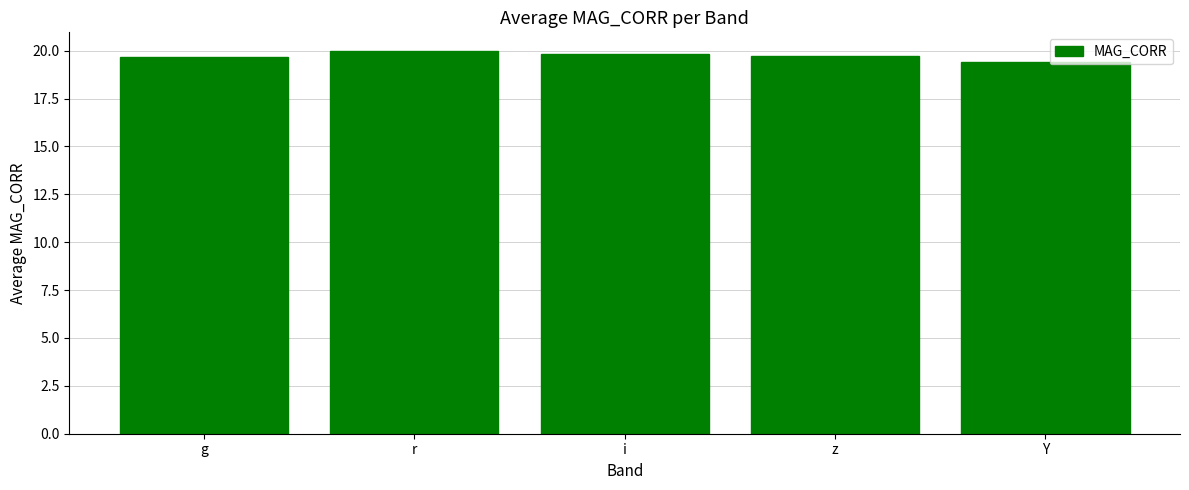

What is the difference between the maximum and minimum values?

0.6